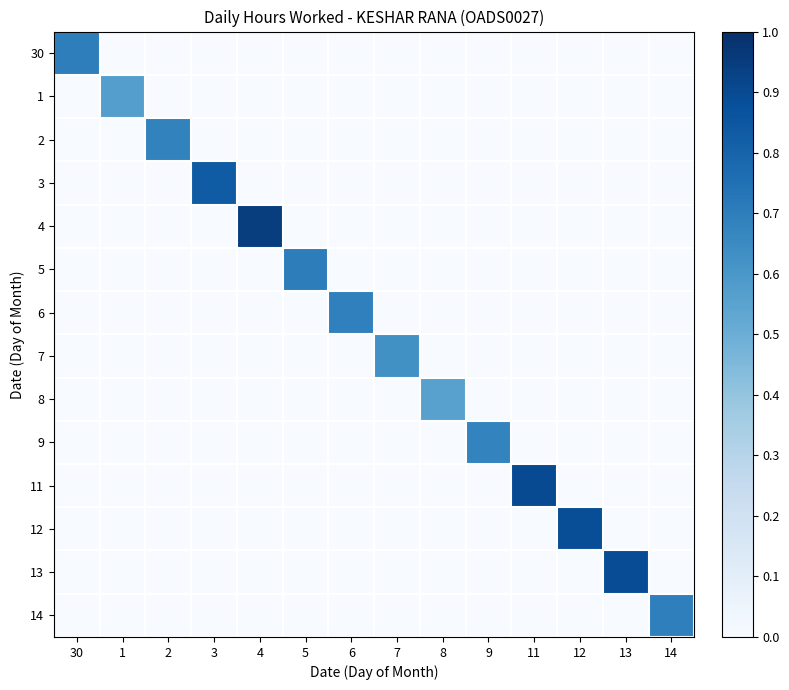

Count the number of data series in this chart.

14